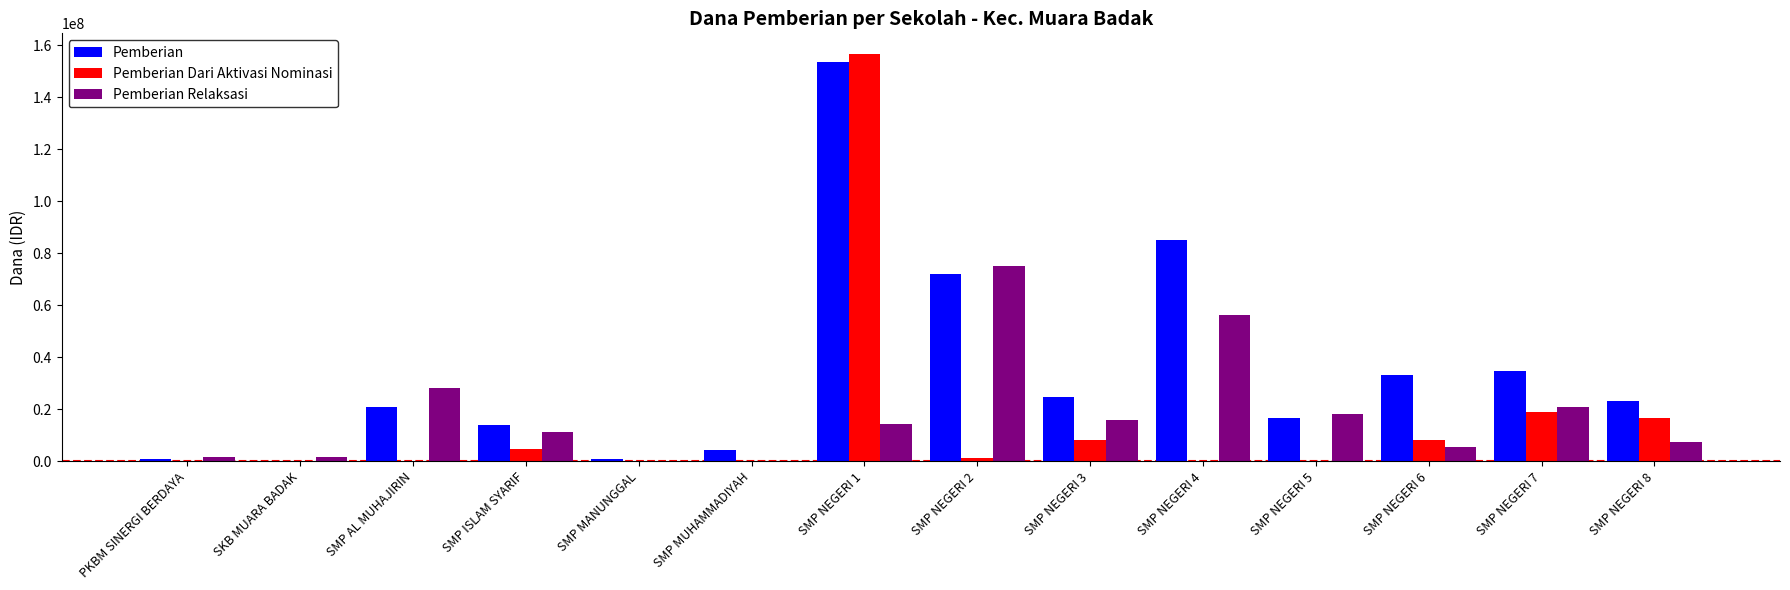

Reading right to left, list all the values displayed in this chart.

Pemberian: SMP NEGERI 8=23250000	SMP NEGERI 7=34500000	SMP NEGERI 6=33000000	SMP NEGERI 5=16500000	SMP NEGERI 4=85125000	SMP NEGERI 3=24750000	SMP NEGERI 2=72000000	SMP NEGERI 1=153750000	SMP MUHAMMADIYAH=4125000	SMP MANUNGGAL=750000	SMP ISLAM SYARIF=13875000	SMP AL MUHAJIRIN=21000000	SKB MUARA BADAK=0	PKBM SINERGI BERDAYA=750000
Pemberian Dari Aktivasi Nominasi: SMP NEGERI 8=16500000	SMP NEGERI 7=18750000	SMP NEGERI 6=8250000	SMP NEGERI 5=0	SMP NEGERI 4=0	SMP NEGERI 3=8250000	SMP NEGERI 2=1125000	SMP NEGERI 1=156750000	SMP MUHAMMADIYAH=0	SMP MANUNGGAL=0	SMP ISLAM SYARIF=4500000	SMP AL MUHAJIRIN=0	SKB MUARA BADAK=0	PKBM SINERGI BERDAYA=0
Pemberian Relaksasi: SMP NEGERI 8=7500000	SMP NEGERI 7=21000000	SMP NEGERI 6=5250000	SMP NEGERI 5=18000000	SMP NEGERI 4=56250000	SMP NEGERI 3=15750000	SMP NEGERI 2=75000000	SMP NEGERI 1=14250000	SMP MUHAMMADIYAH=0	SMP MANUNGGAL=0	SMP ISLAM SYARIF=11250000	SMP AL MUHAJIRIN=28125000	SKB MUARA BADAK=1500000	PKBM SINERGI BERDAYA=1500000